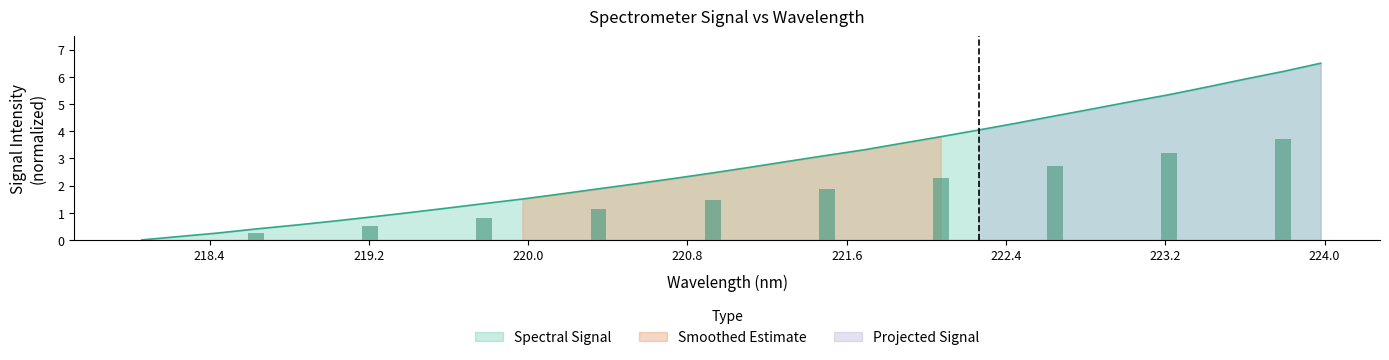

How many data points are above 2?

19